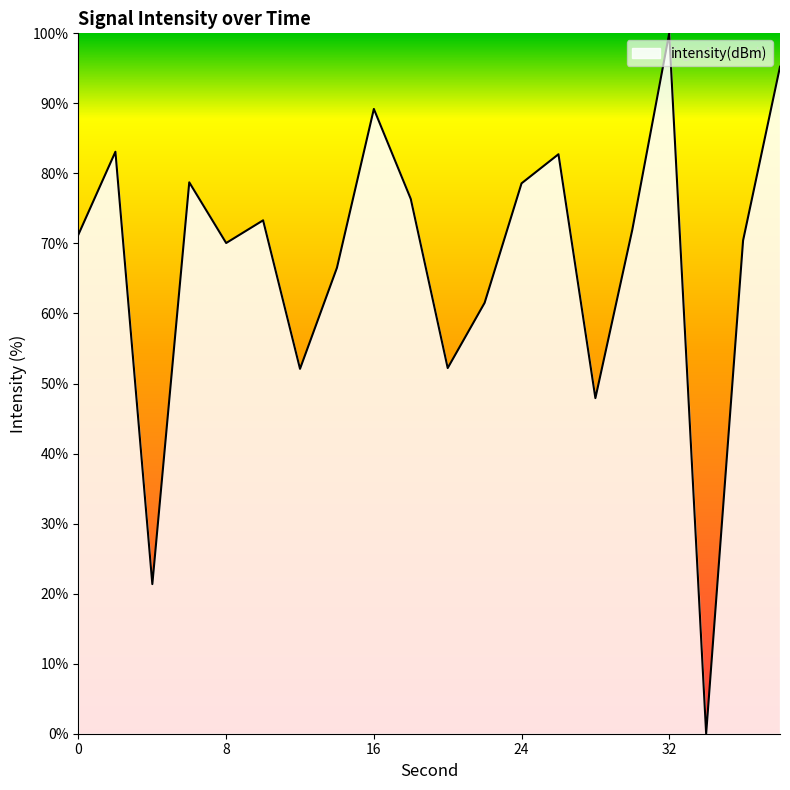

What is the difference between the maximum and minimum values?

100.0